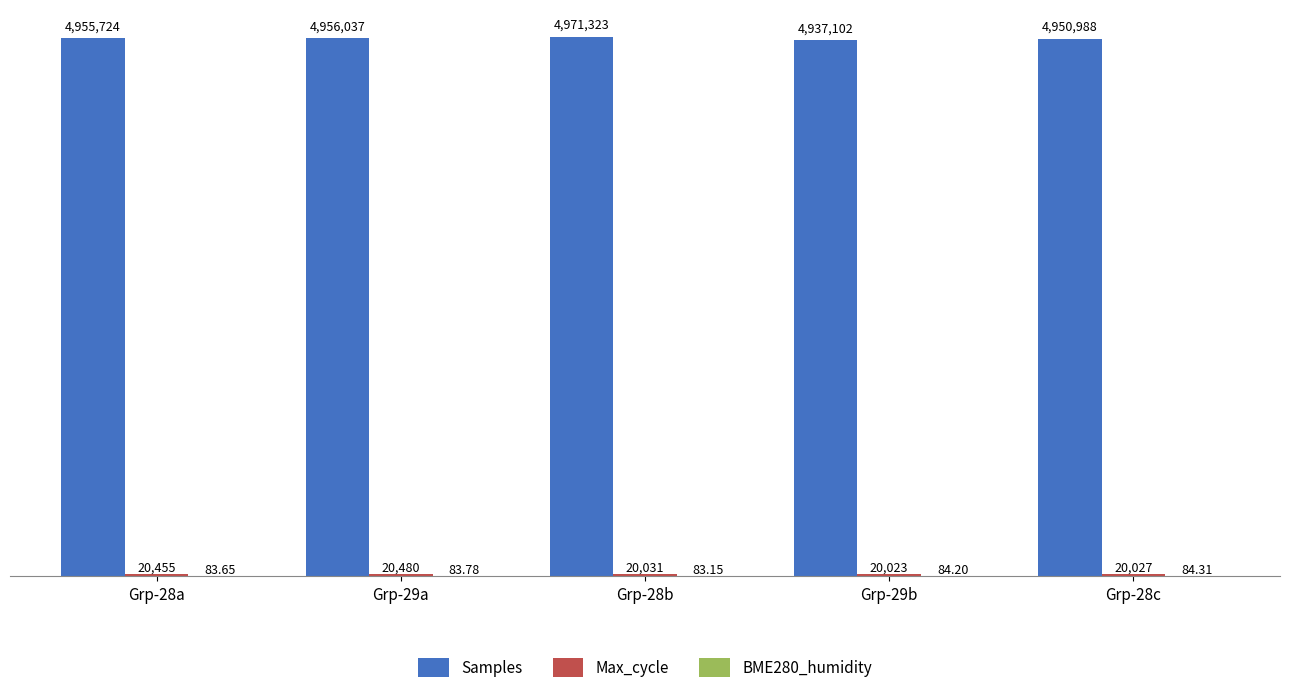

Reading left to right, what are all the values shown in this chart?

Samples: Grp-28a=4955724.0	Grp-29a=4956037.0	Grp-28b=4971323.0	Grp-29b=4937102.0	Grp-28c=4950988.0
Max_cycle: Grp-28a=20455.0	Grp-29a=20480.0	Grp-28b=20031.0	Grp-29b=20023.0	Grp-28c=20027.0
BME280_humidity: Grp-28a=83.7	Grp-29a=83.8	Grp-28b=83.2	Grp-29b=84.2	Grp-28c=84.3